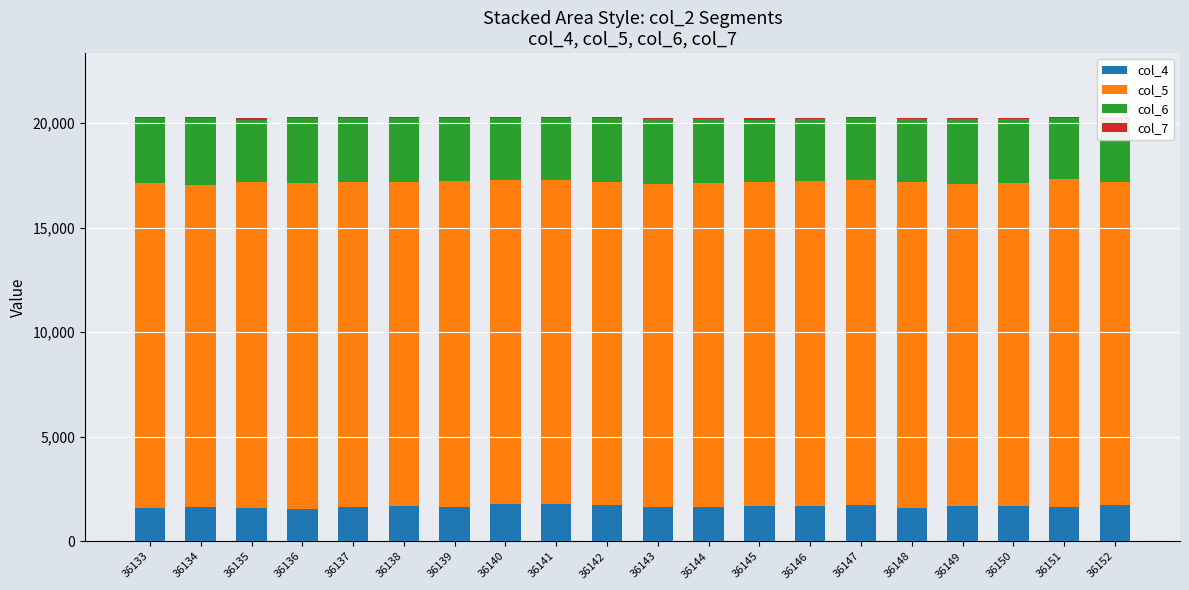

Is it true that col_4 equals 747 at 36143?

False